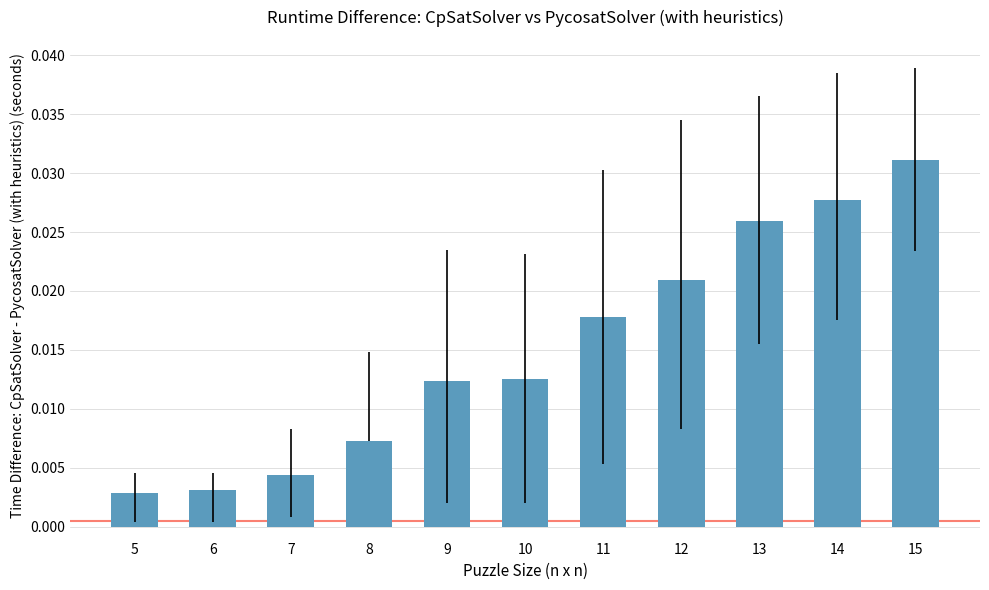

Count the values in the range 0 to 1.

11